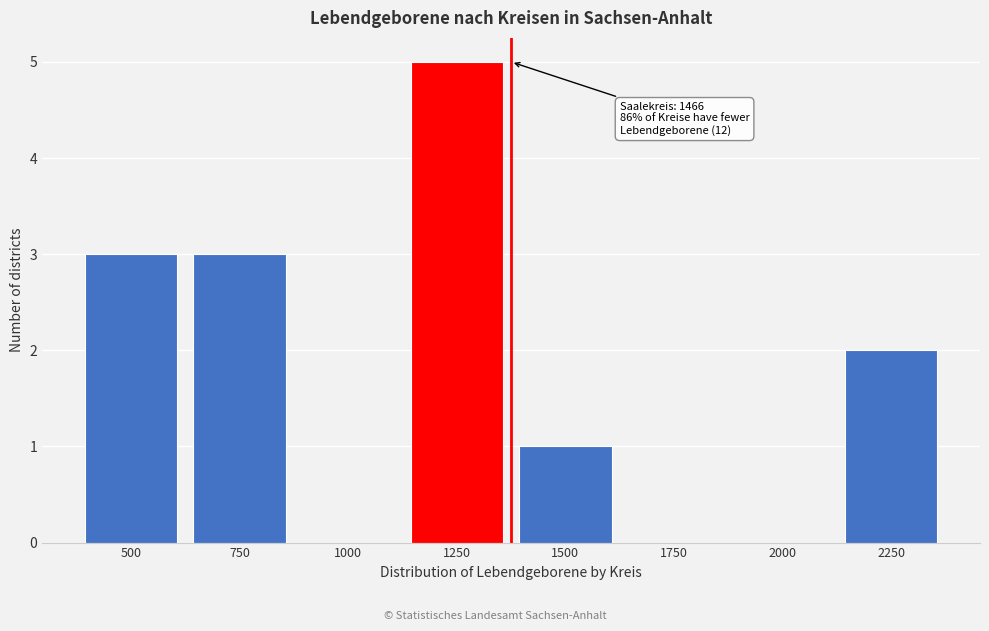

Reading right to left, list all the values displayed in this chart.

2250=2	2000=0	1750=0	1500=1	1250=5	1000=0	750=3	500=3